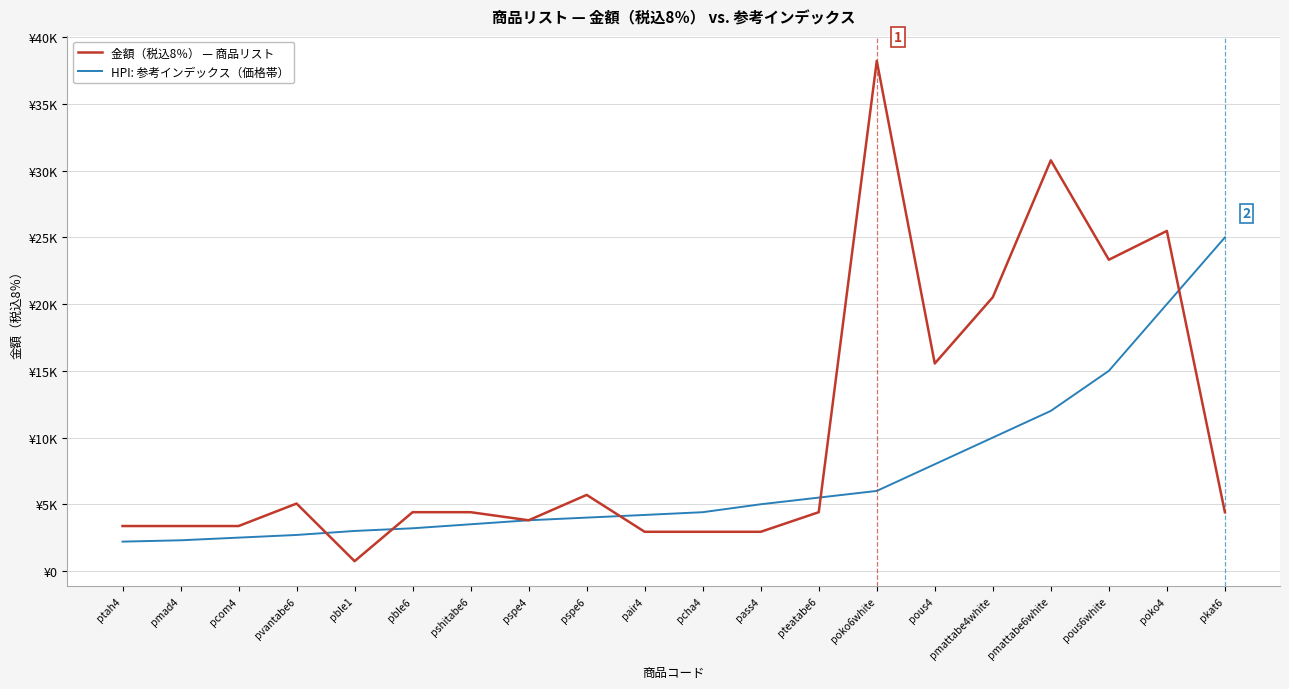

The value of 金額（税込8％） — 商品リスト at pteatabe6 is 4406. True or false?

True